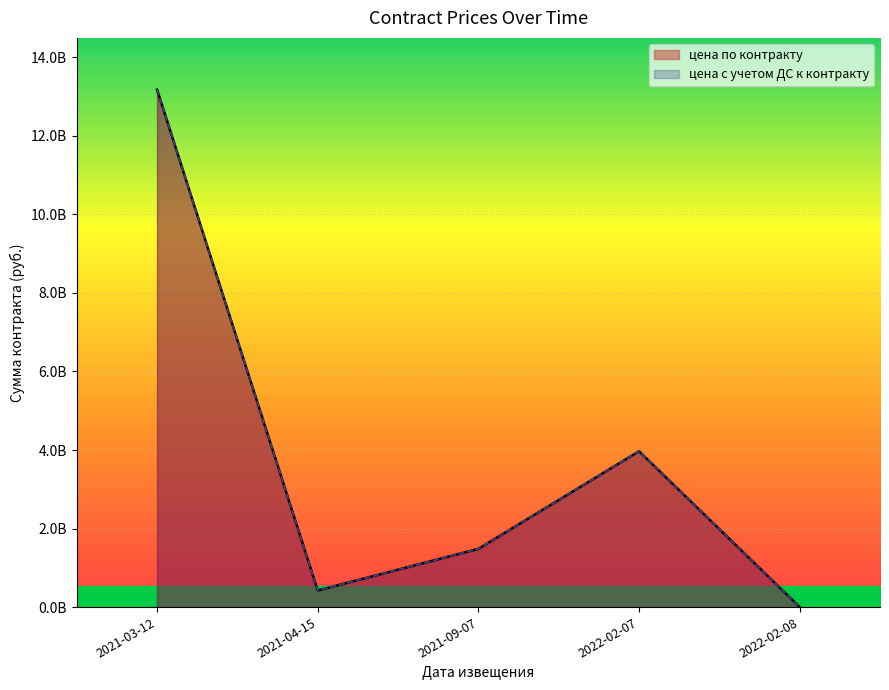

List the series in order of their peak value, lowest first.

цена по контракту (линия), цена с учетом ДС (линия)